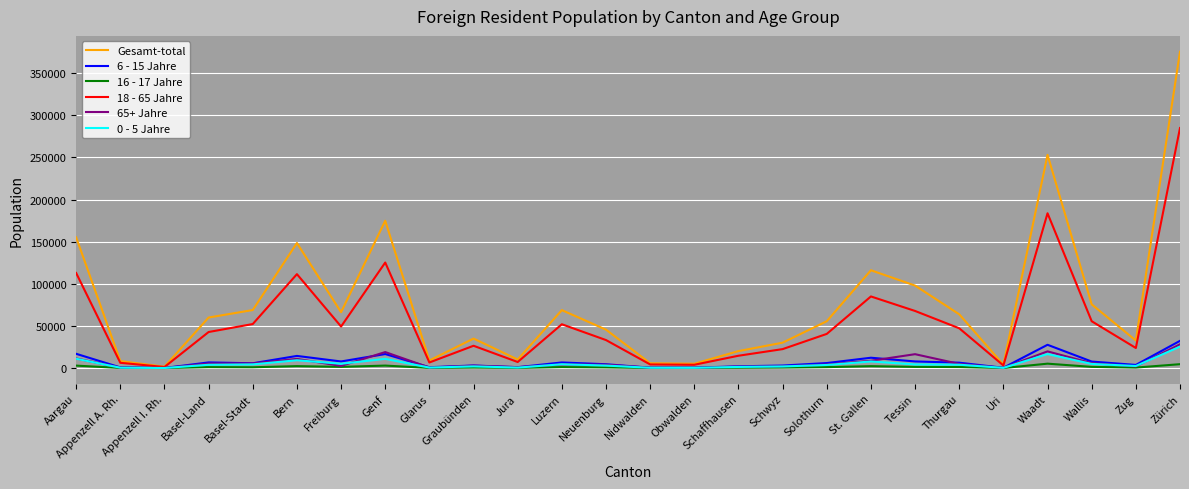

Is the value of 6 - 15 Jahre at Schaffhausen greater than the value of 0 - 5 Jahre at Aargau?

No